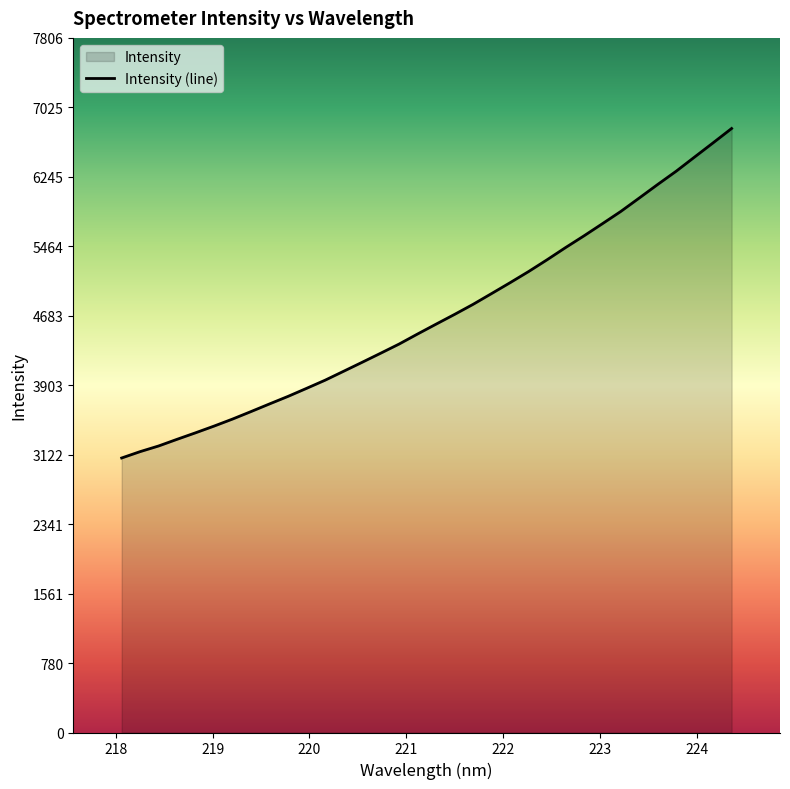

What is the smallest value displayed?

3085.2